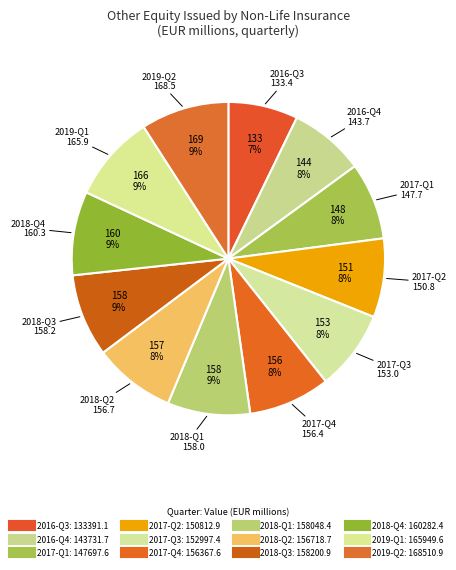

Rank the categories by value from lowest to highest.

2016-Q3, 2016-Q4, 2017-Q1, 2017-Q2, 2017-Q3, 2017-Q4, 2018-Q2, 2018-Q1, 2018-Q3, 2018-Q4, 2019-Q1, 2019-Q2